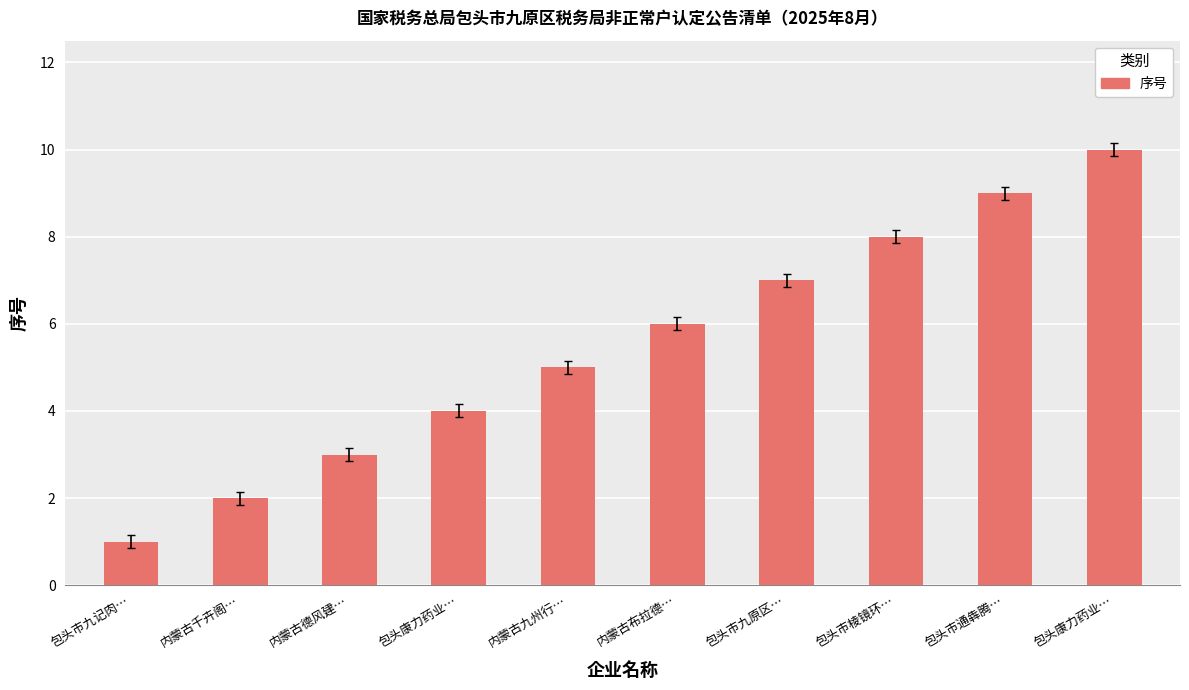

How many data points are less than 6?

5